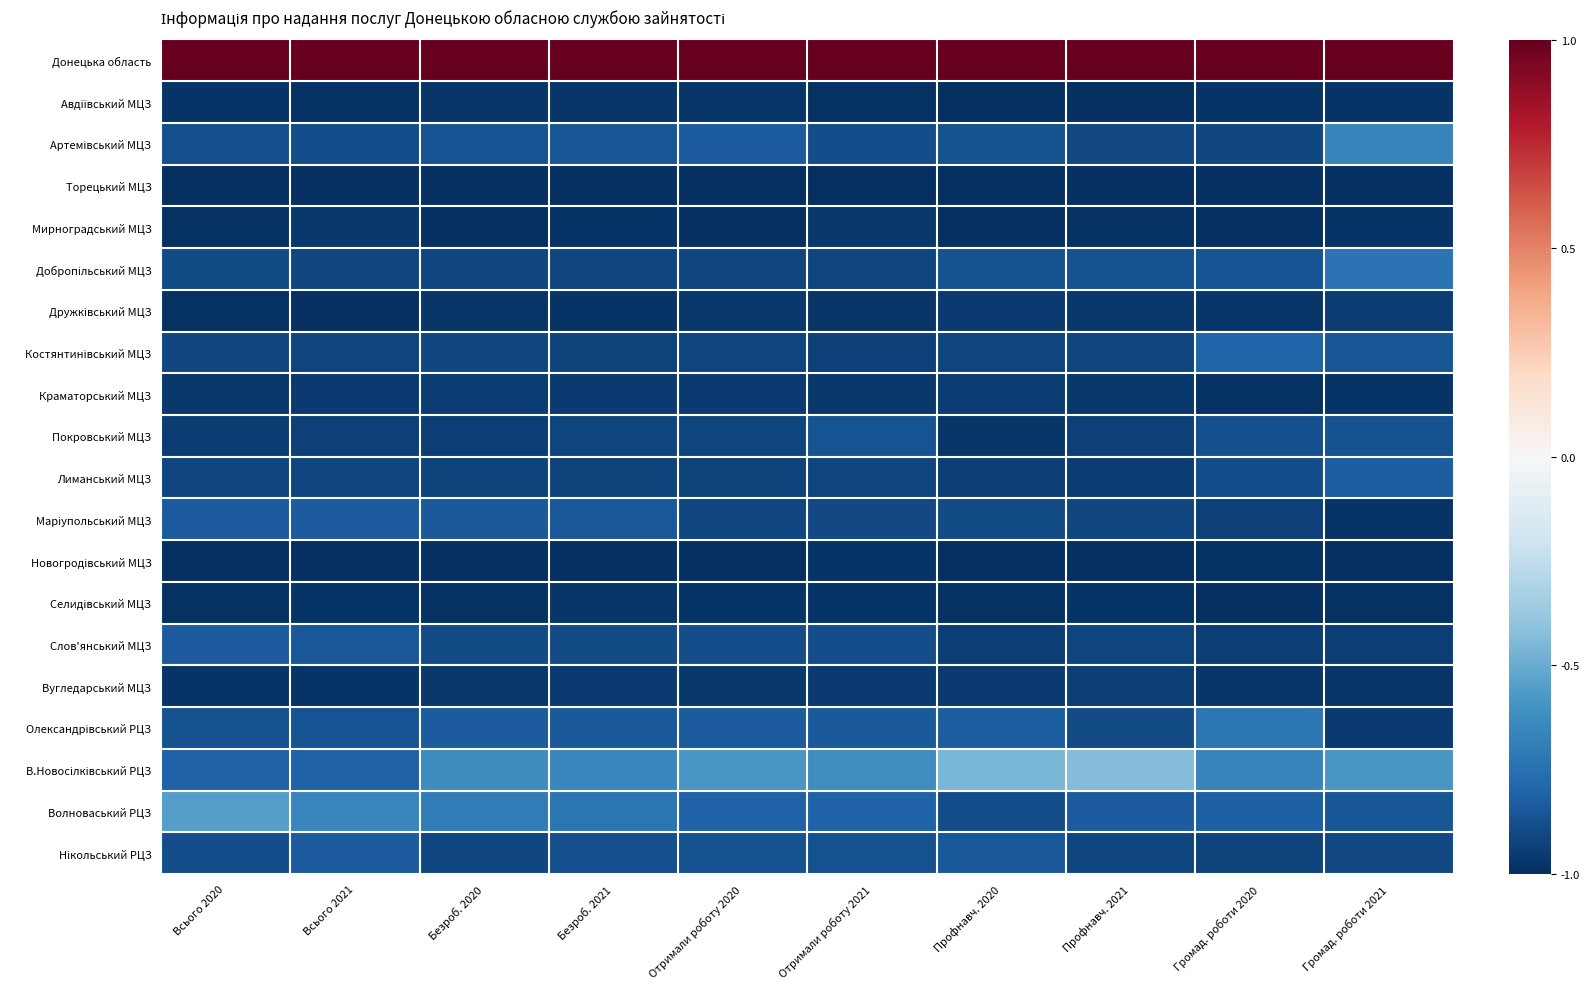

Which label corresponds to the smallest value in the chart?

Профнавч. 2021